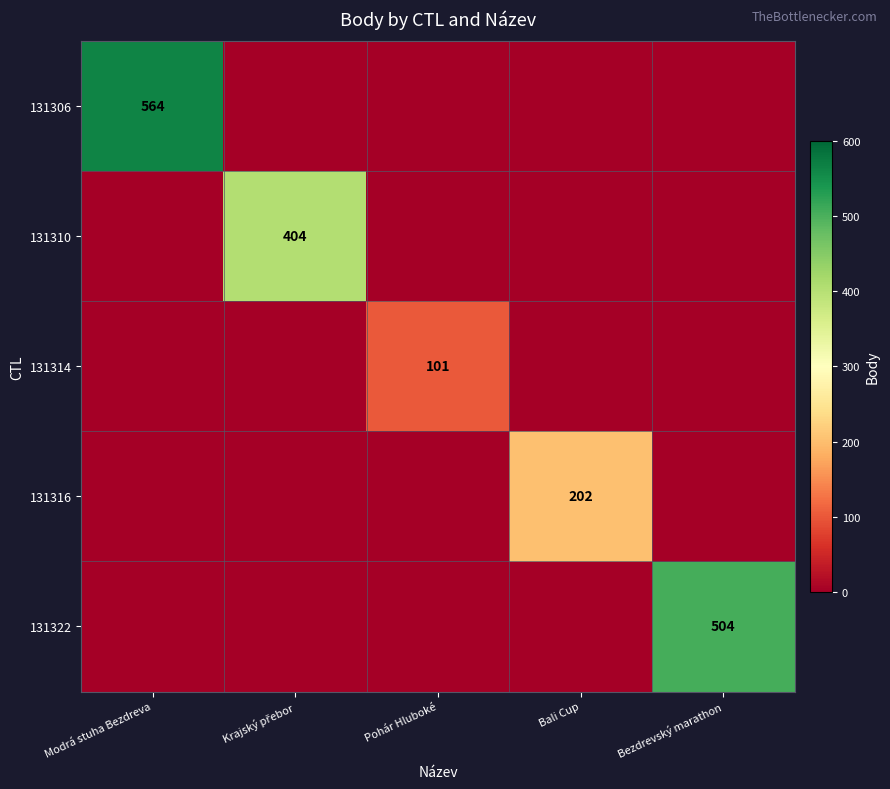

At which category is the sum across all series the highest?

Modrá stuha Bezdreva